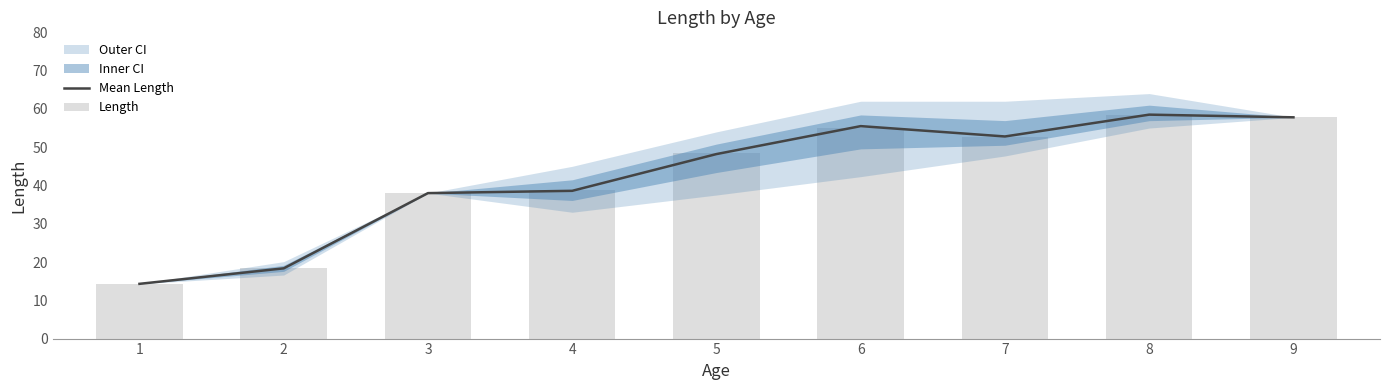

Which category has the highest value in the Mean Length series?

8